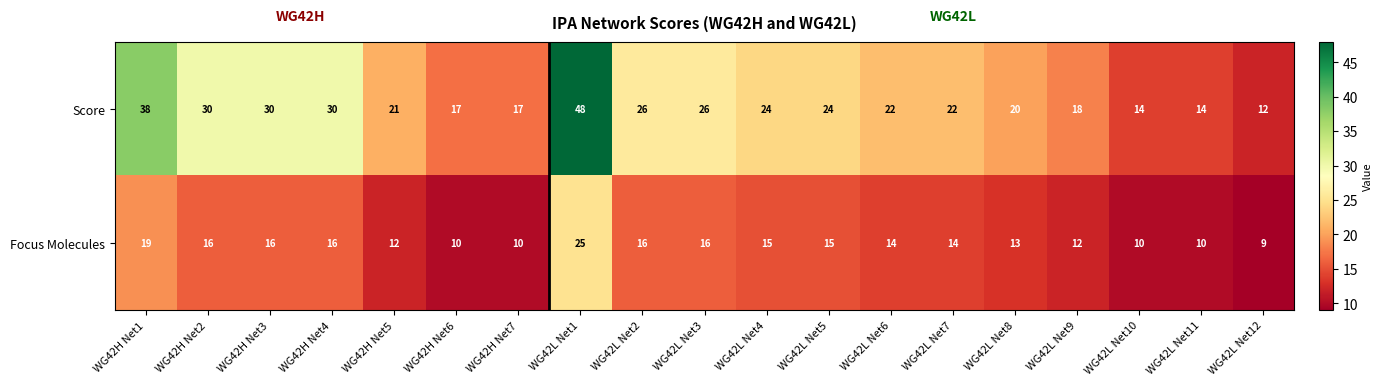

What is the difference between the Focus Molecules values at WG42L Net1 and WG42L Net8?

12